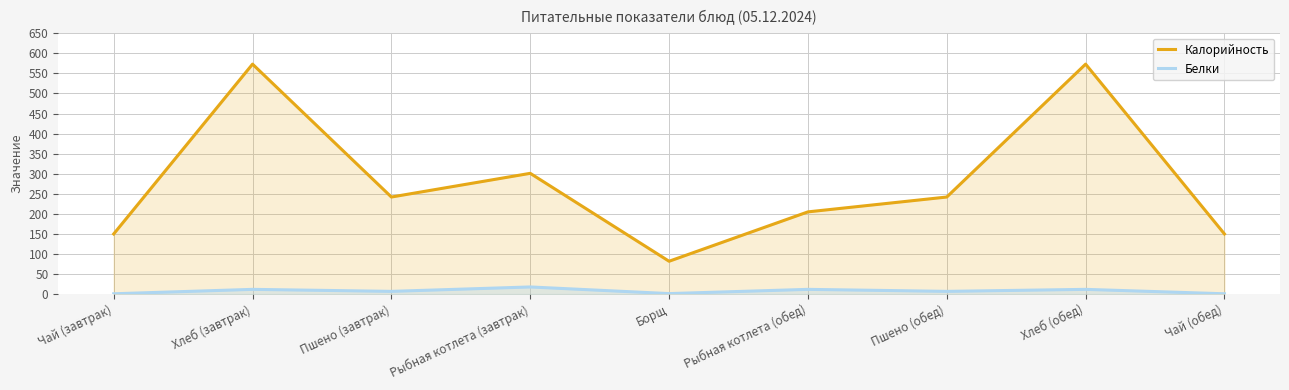

What are all the series names shown in the legend?

Калорийность, Белки